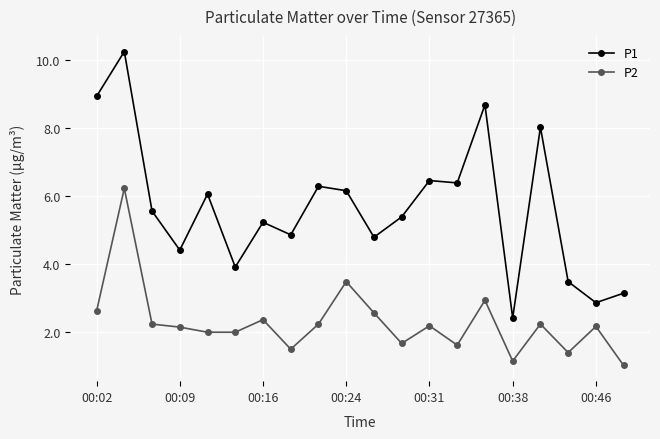

What is the average value of the P1 series?

5.7